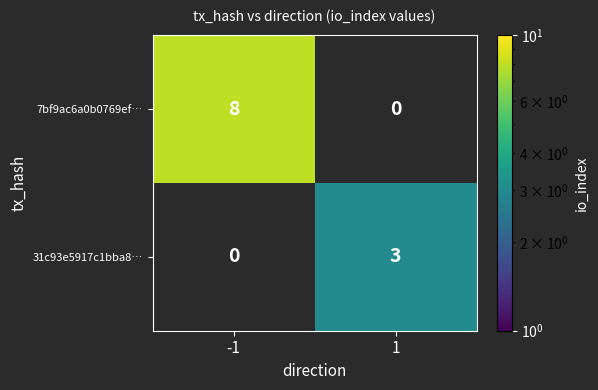

At -1, list the series in order from largest to smallest.

7bf9ac6a0b0769ef…, 31c93e5917c1bba8…